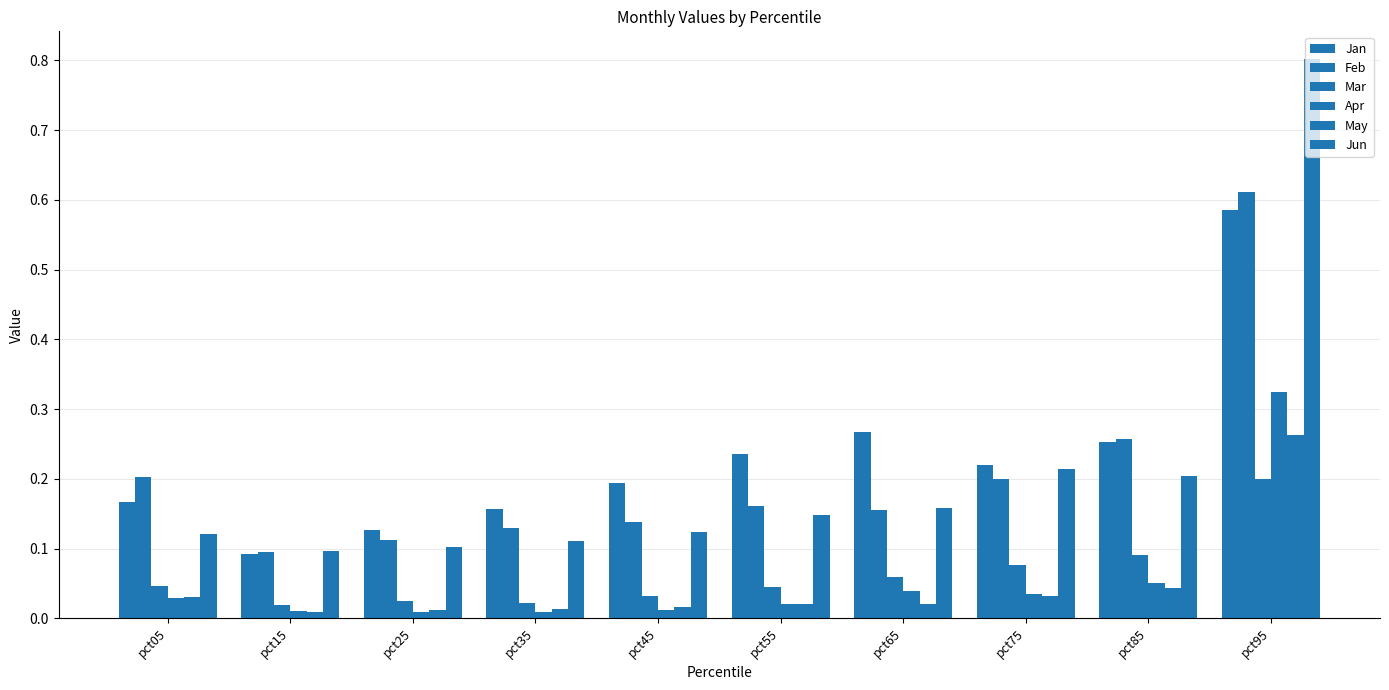

The Jun series shows 0.8 at pct95. True or false?

True